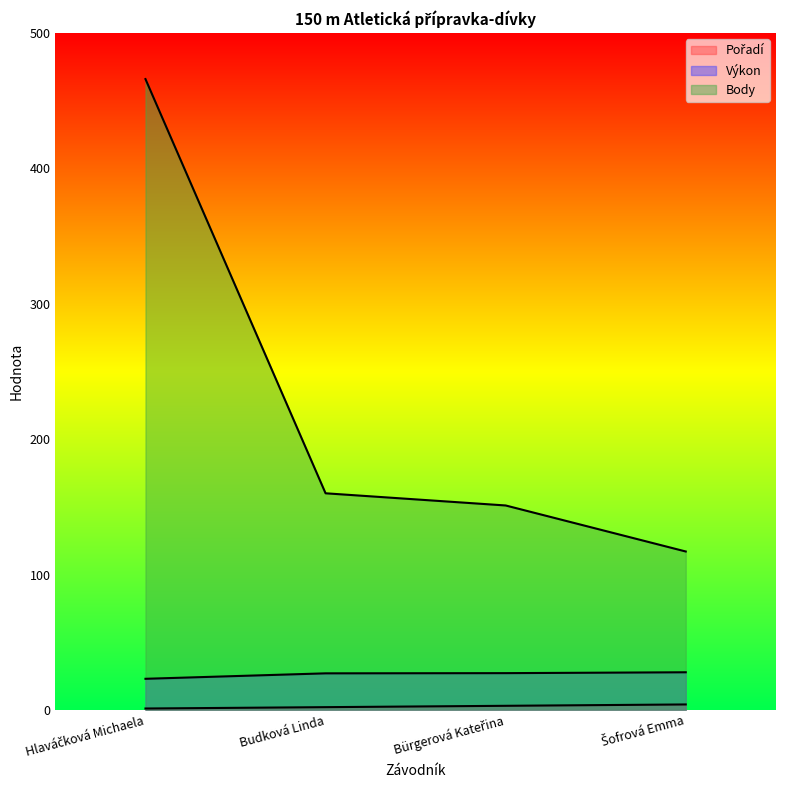

The Výkon series shows 8.0 at Hlaváčková Michaela. True or false?

False